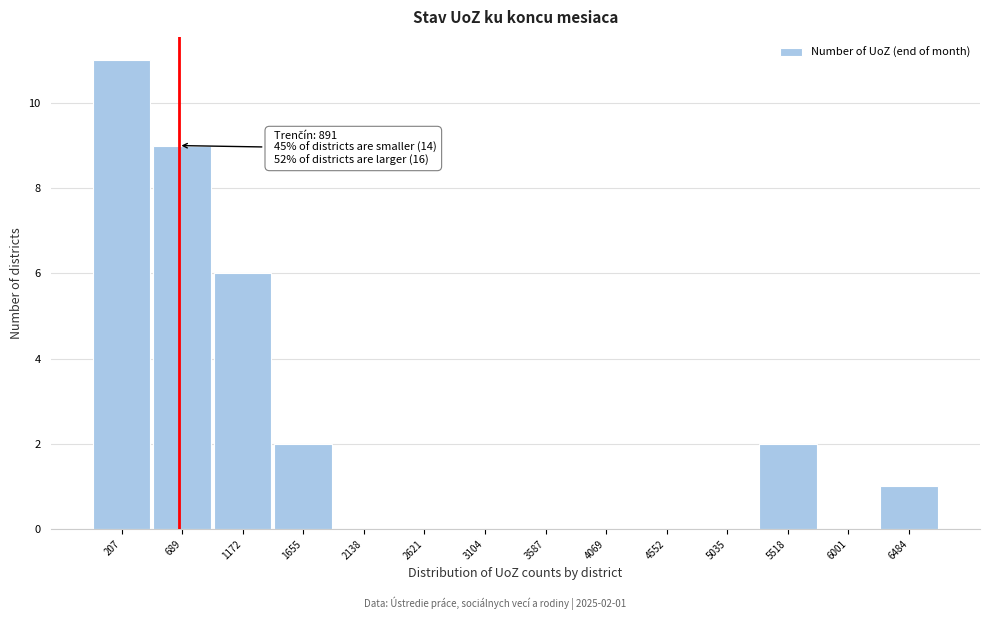

Reading left to right, what are all the values shown in this chart?

207=11	689=9	1172=6	1655=2	2138=0	2621=0	3104=0	3587=0	4069=0	4552=0	5035=0	5518=2	6001=0	6484=1